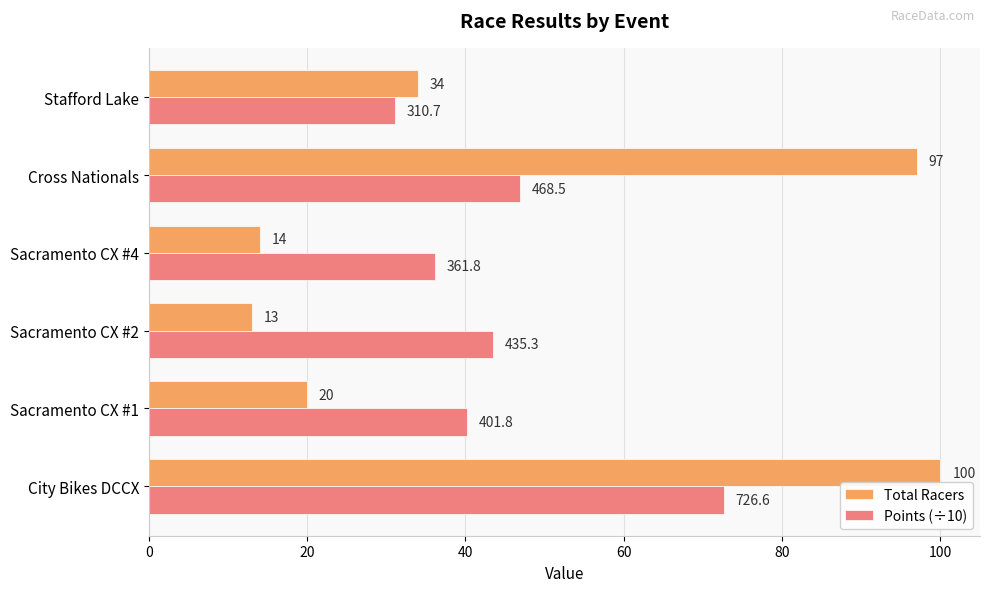

The value of Points (÷10) at Sacramento CX #2 is 43.5. True or false?

True